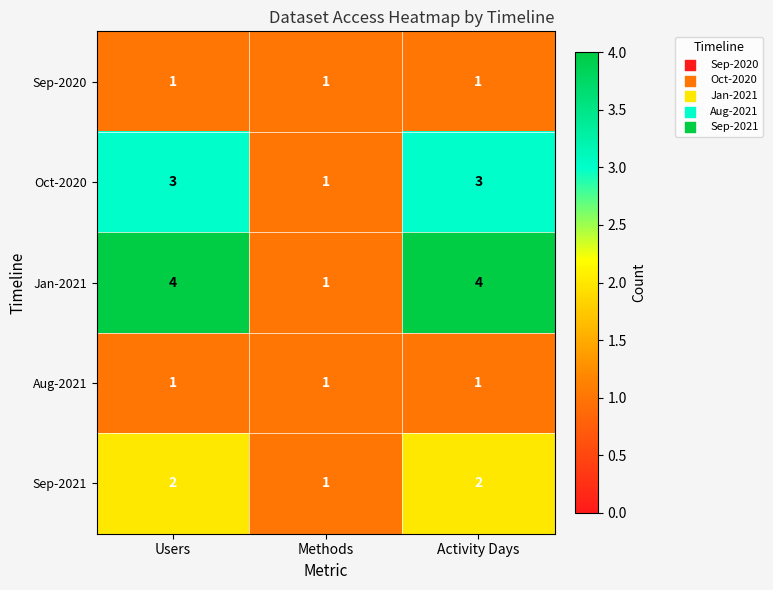

At how many categories does at least one series exceed 3?

2